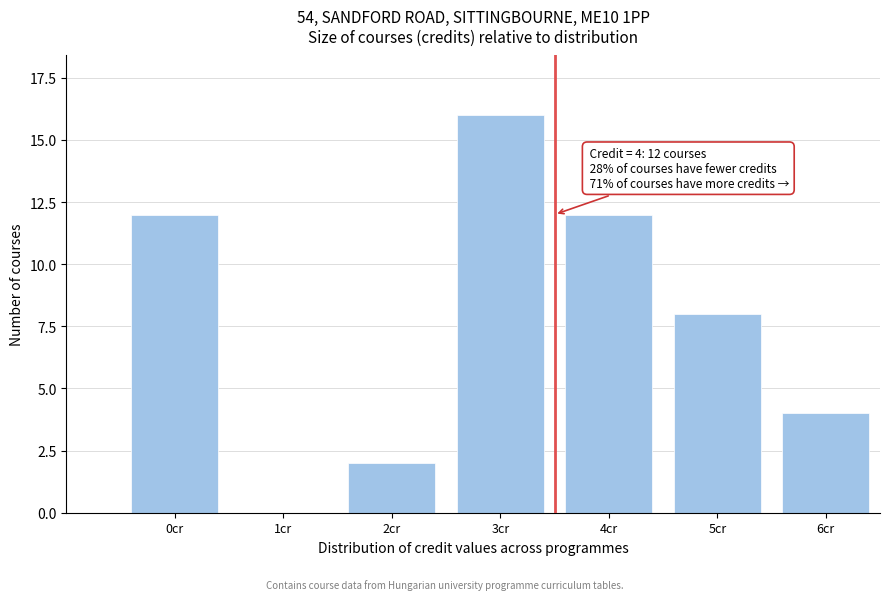

Reading left to right, extract all data points from this chart.

0cr=12	1cr=0	2cr=2	3cr=16	4cr=12	5cr=8	6cr=4